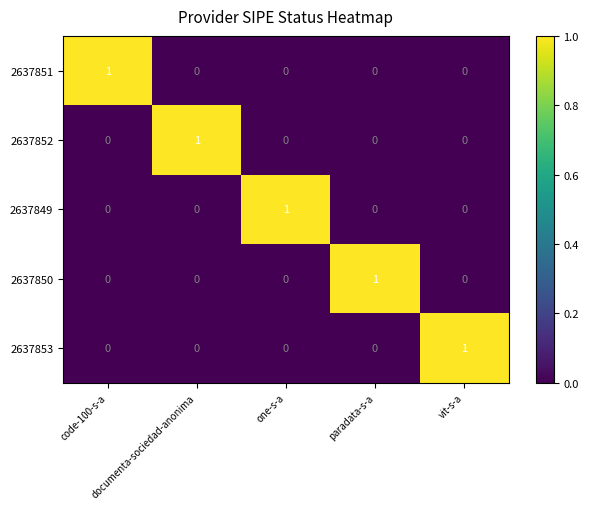

Count the number of data series in this chart.

5